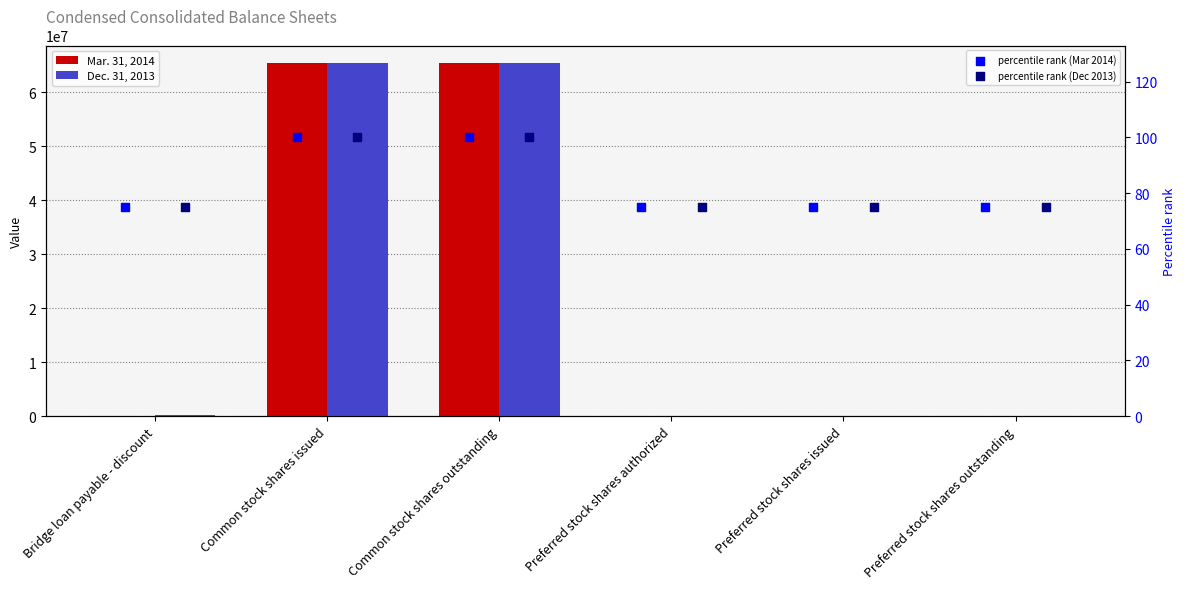

What is the total value across all series at Common stock shares issued?

130837096